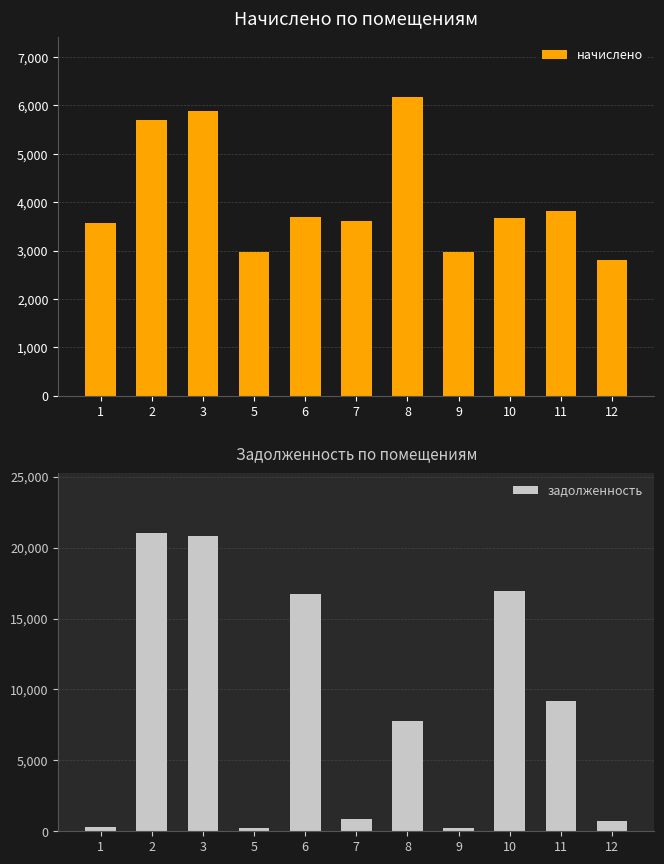

Is it true that начислено equals 3667.3 at 10?

True